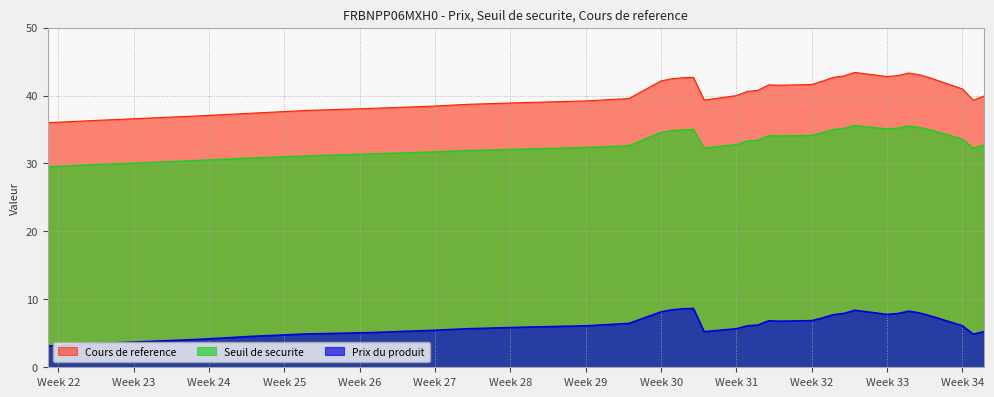

What is the total value across all series at 2025-06-05?

69.5